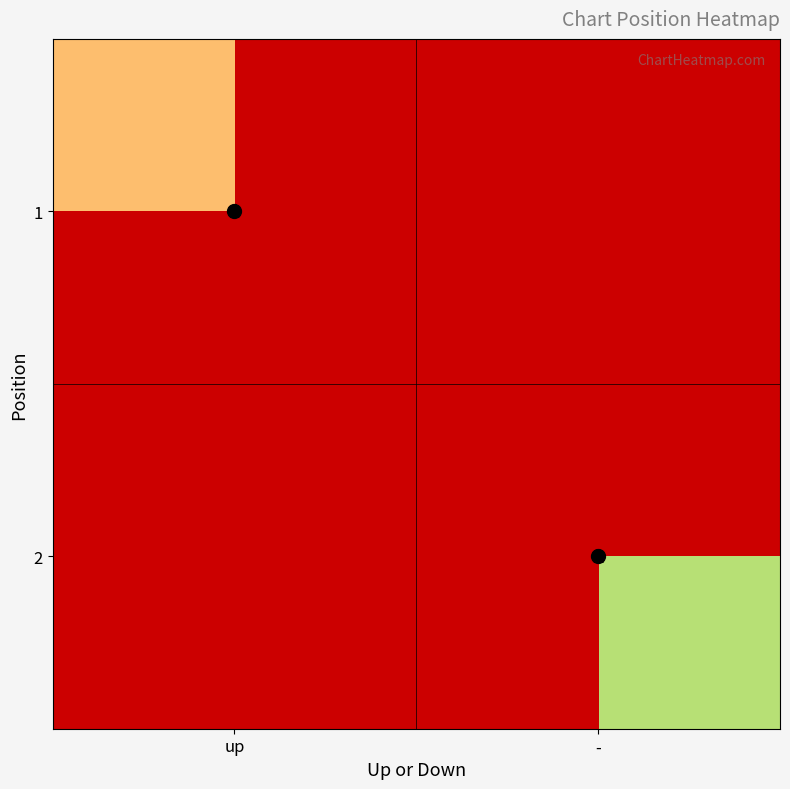

The value of 1 at up is 1. True or false?

True